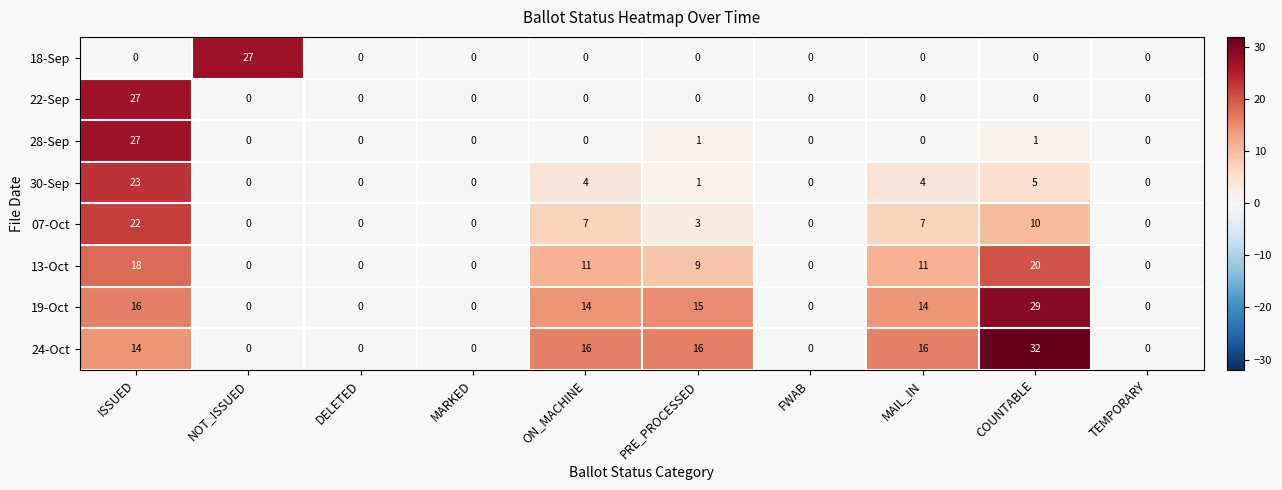

Count the number of data series in this chart.

8